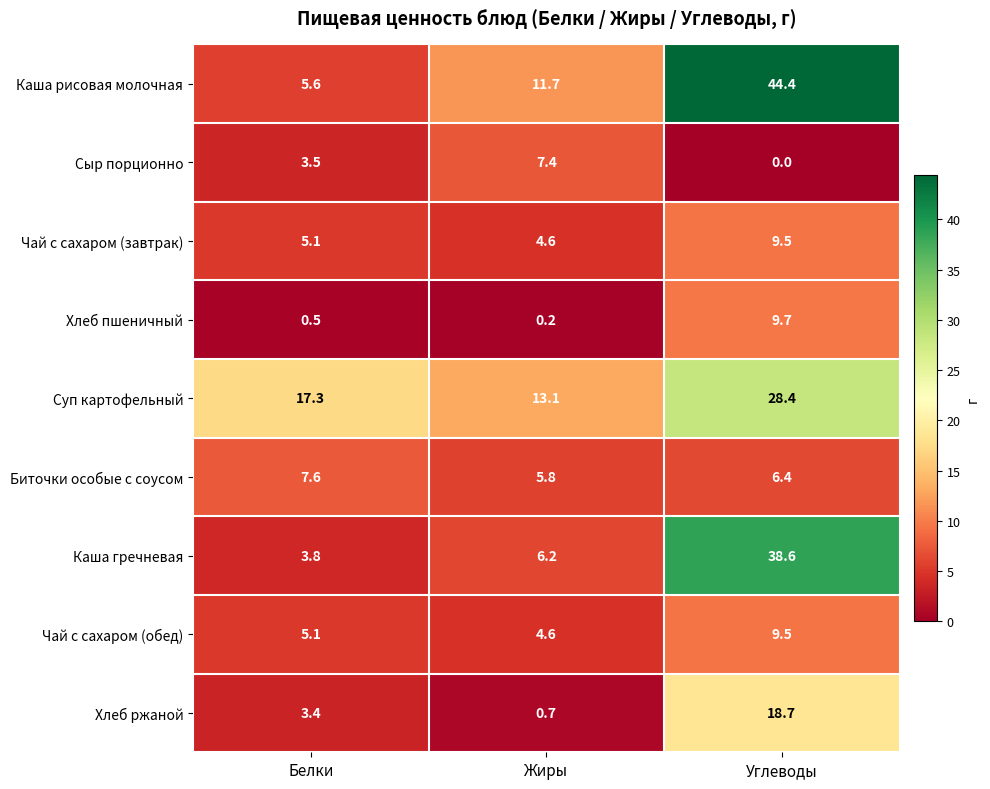

How many data points does each series have?

3